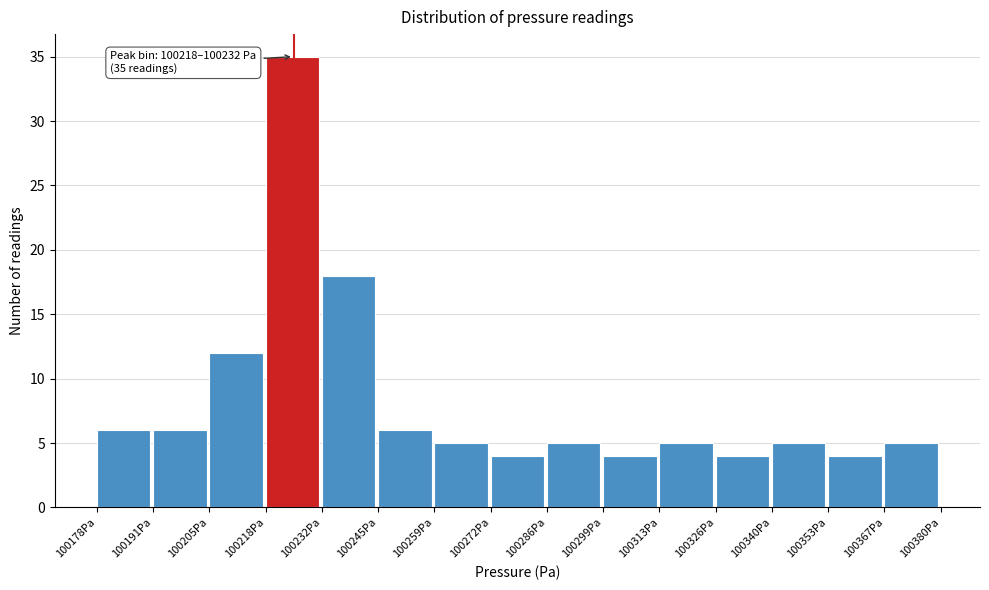

Over which range of the x-axis is the bar tallest?

100218 to 100232